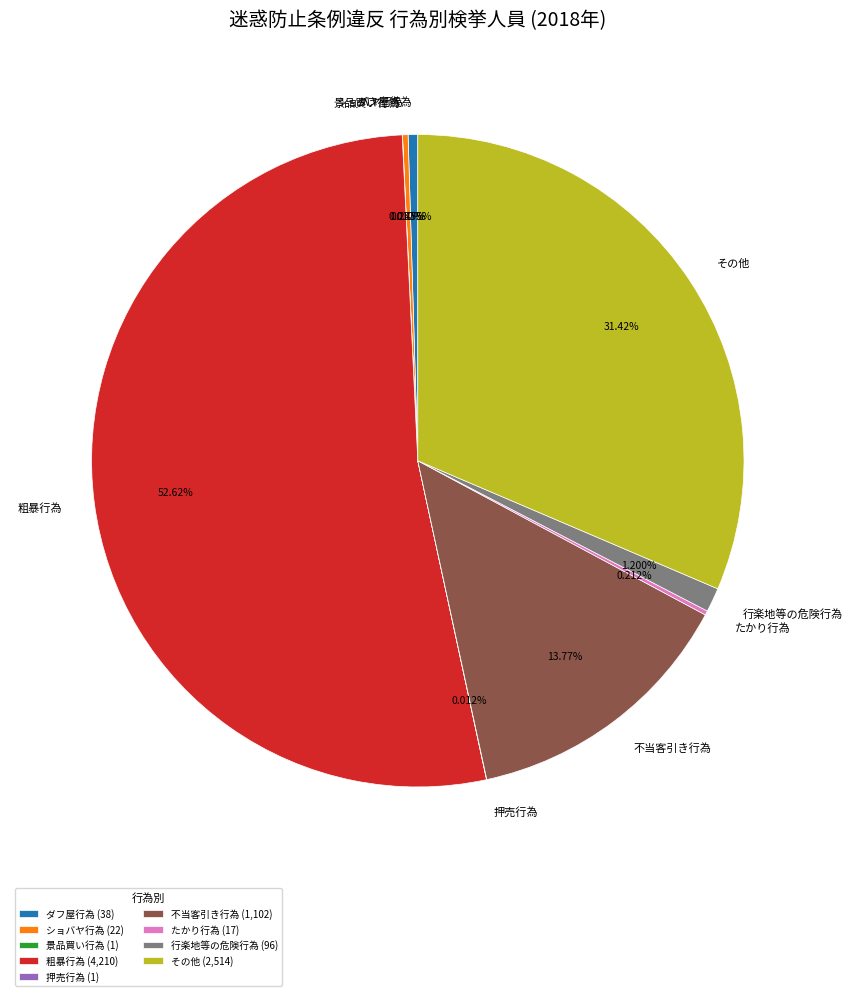

Is 粗暴行為 the majority of the pie?

Yes